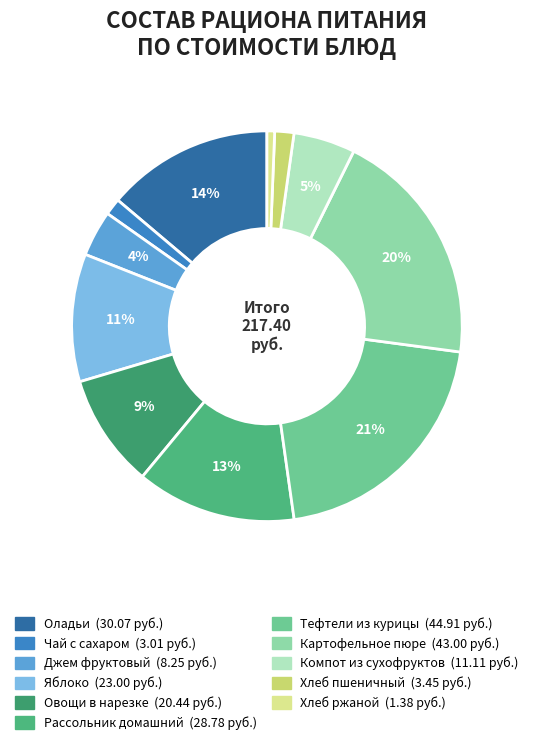

To the nearest percent, what portion does Джем фруктовый represent?

4%